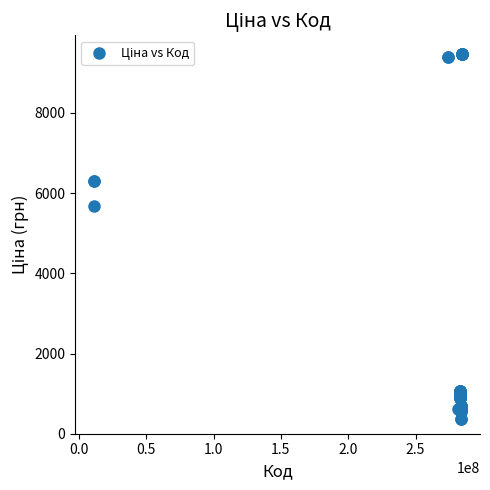

What Y value in the scatter plot is closest to 4919?

5673.8